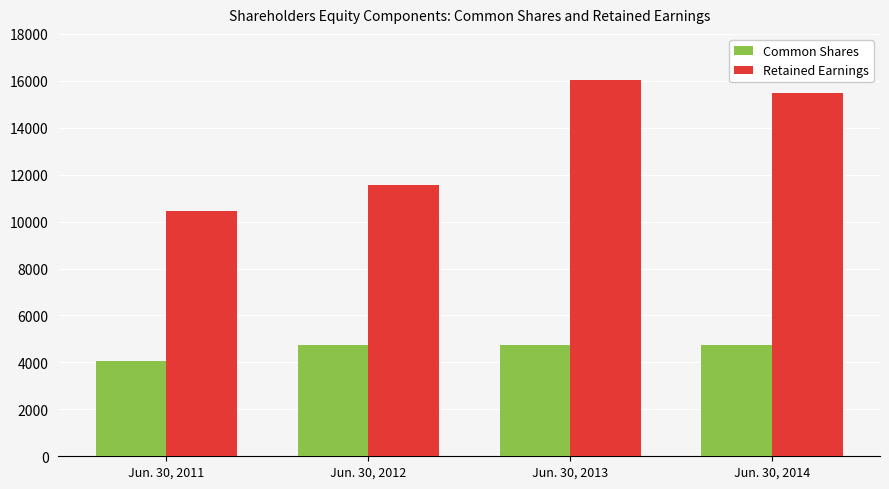

What is the difference between the Retained Earnings values at Jun. 30, 2013 and Jun. 30, 2011?

5569